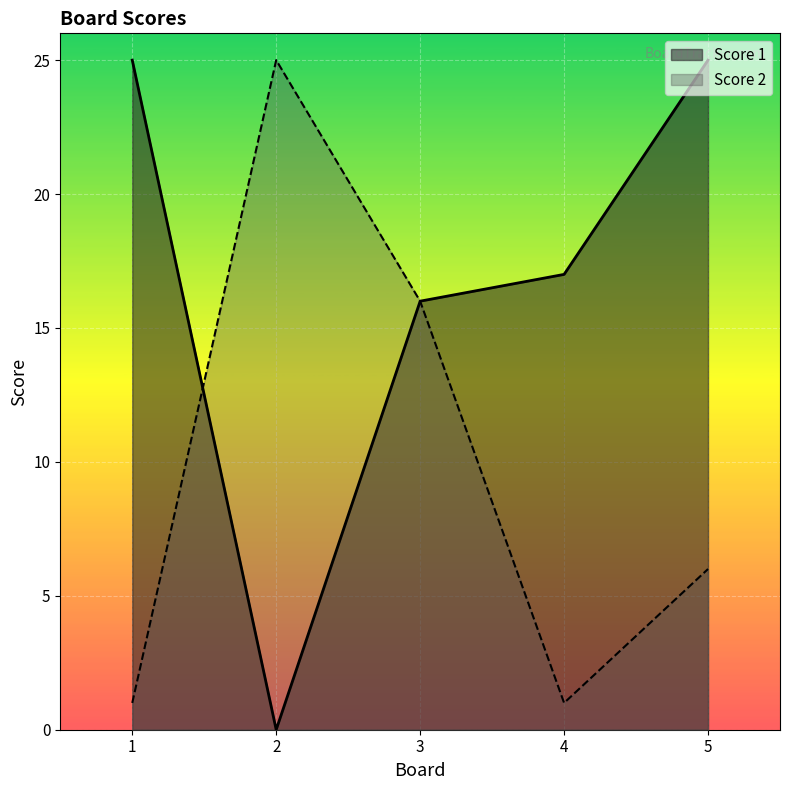

What is the total value across all series at 5?

31